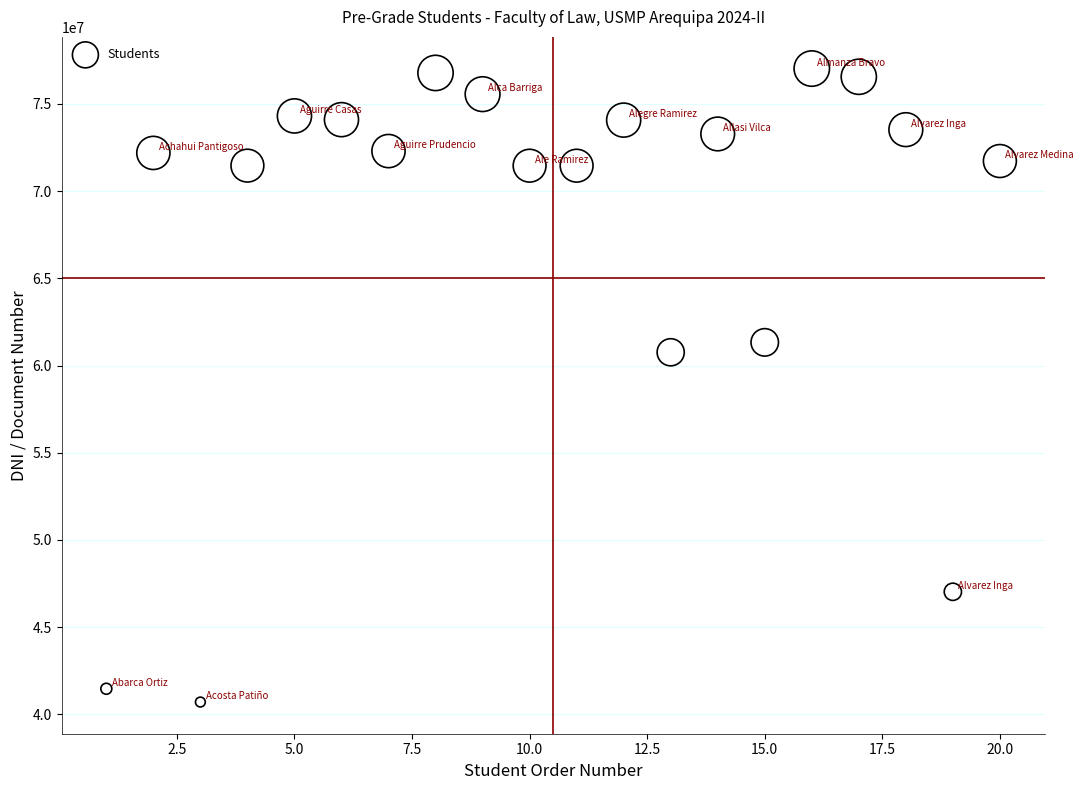

What Y value in the scatter plot is closest to 58864462?

60758633